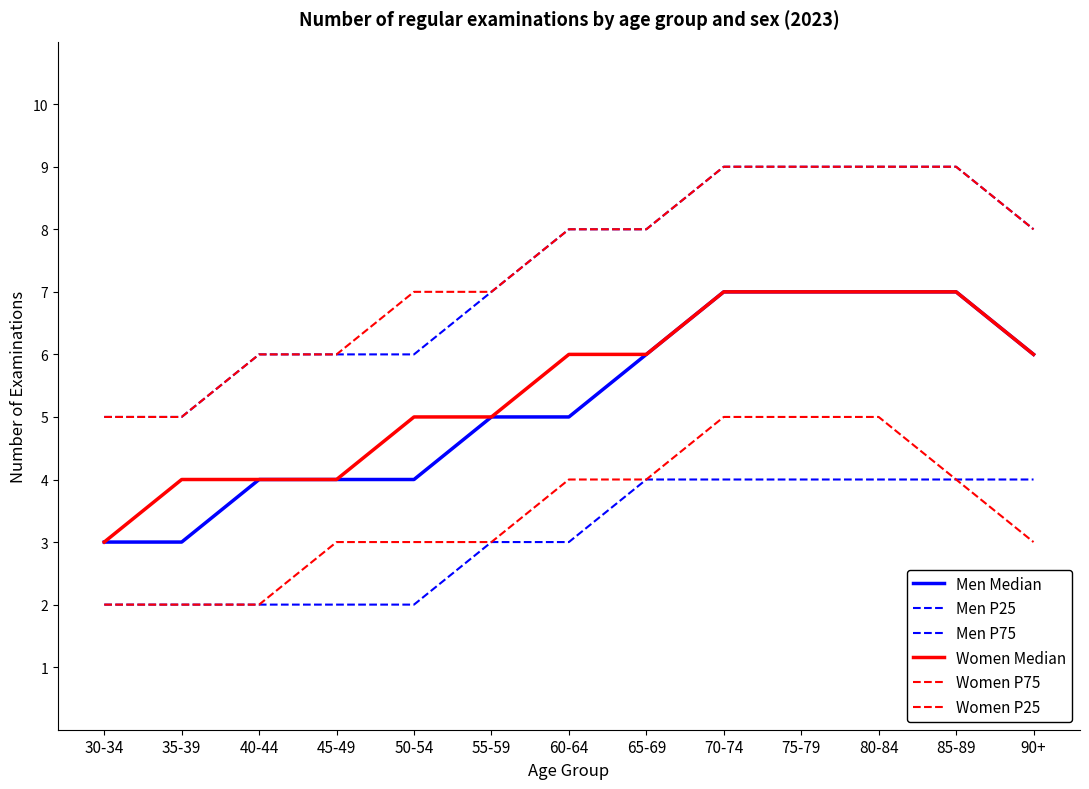

What is the label of the 13th point from the left?

90+